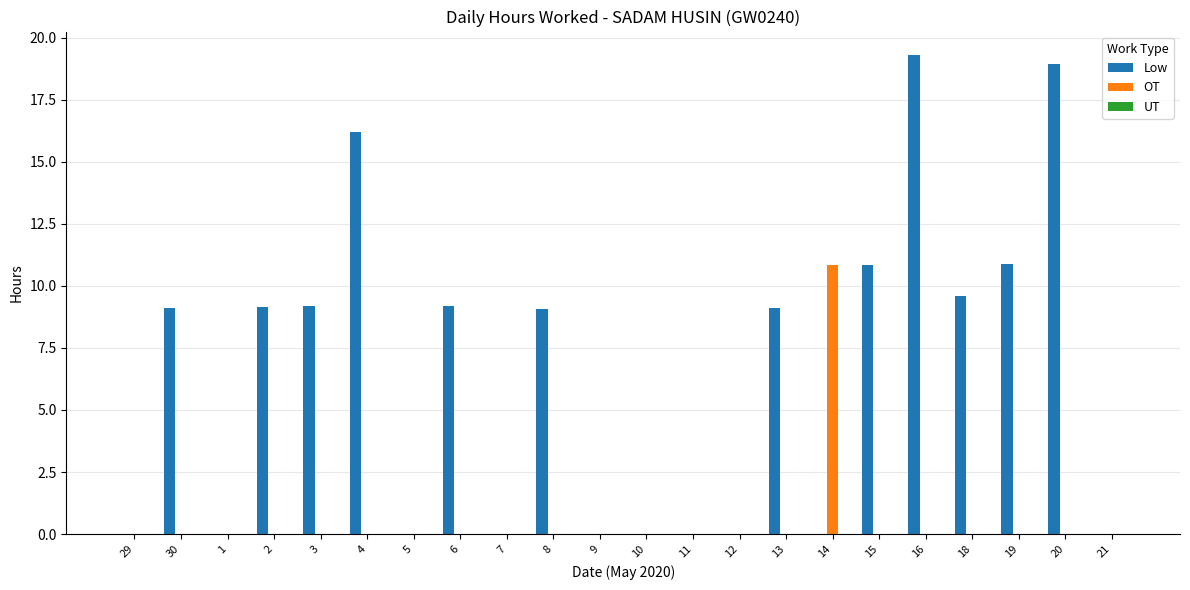

What is the total value across all series at 8?

9.1